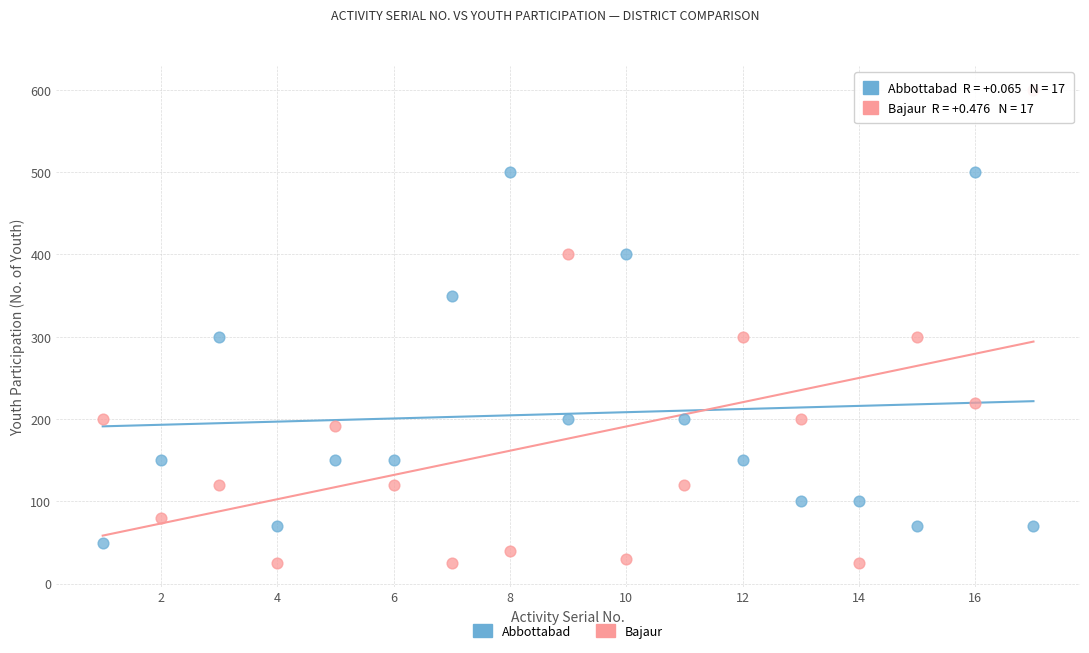

What are all the series names shown in the legend?

Abbottabad, Bajaur